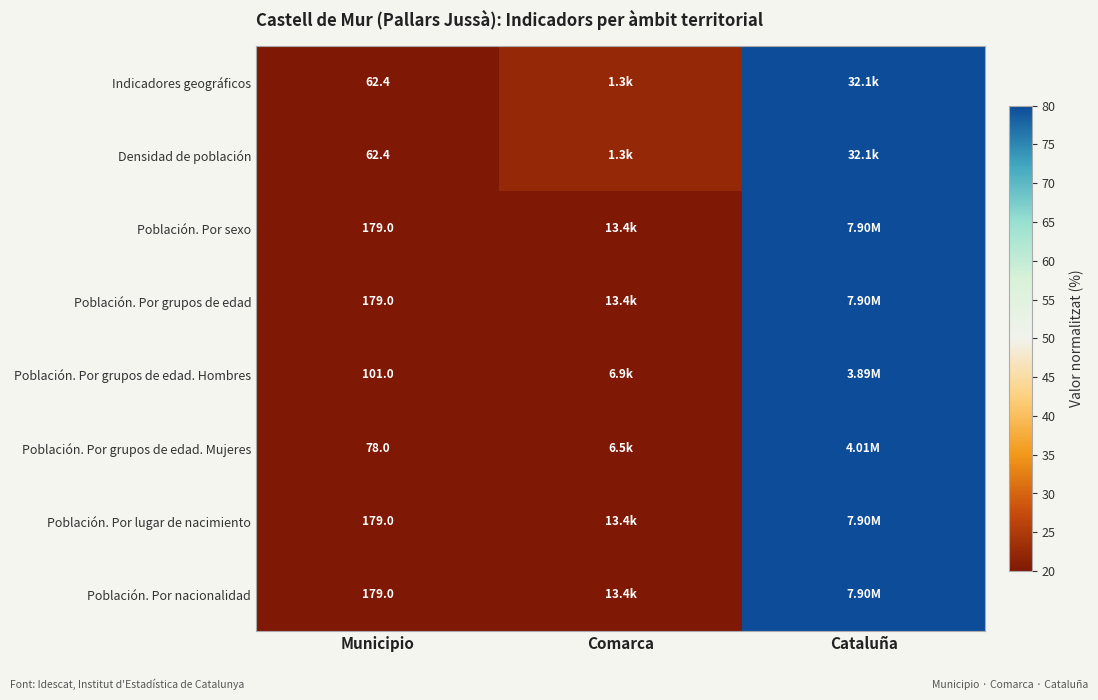

Is the value of Densidad de población at Municipio greater than the value of Población. Por grupos de edad at Municipio?

No